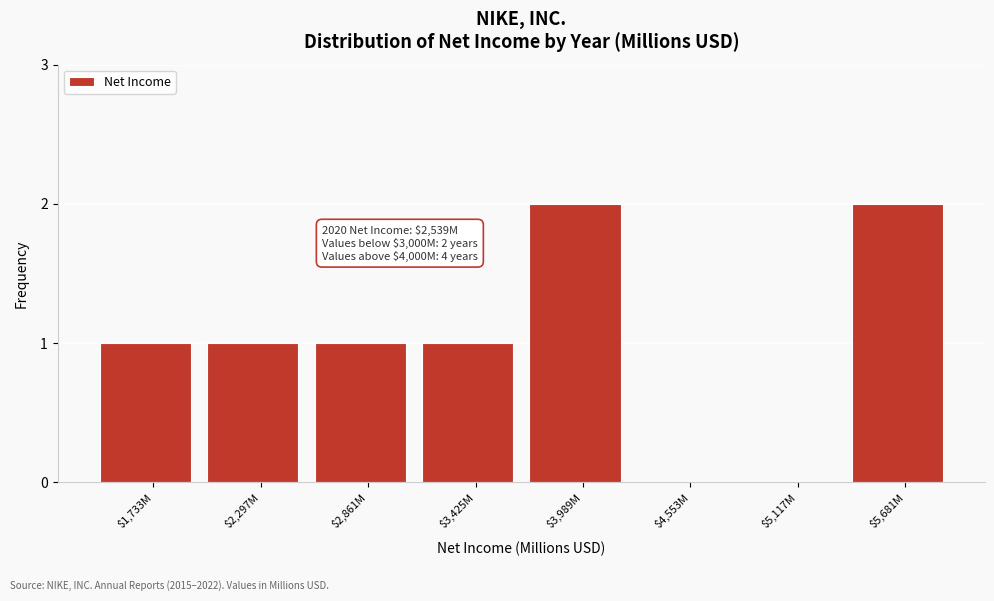

The value at $2,861M is 1. True or false?

True